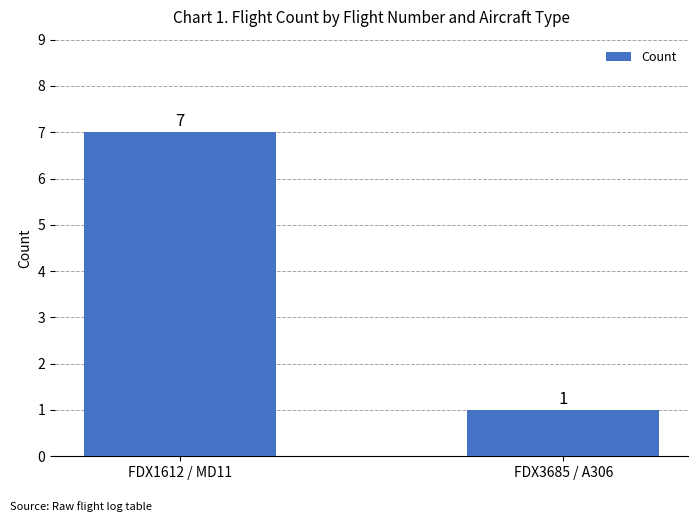

Read the value at FDX1612 / MD11.

7